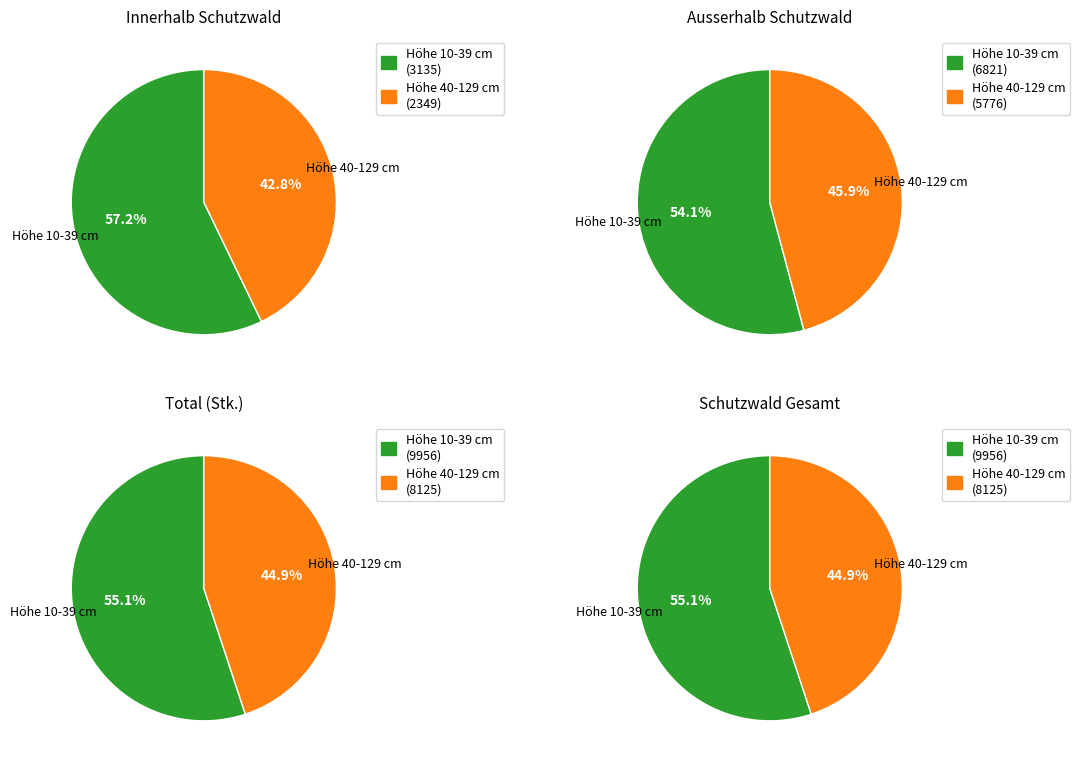

Rank the series by their average value, from lowest to highest.

innerhalb, ausserhalb, Total